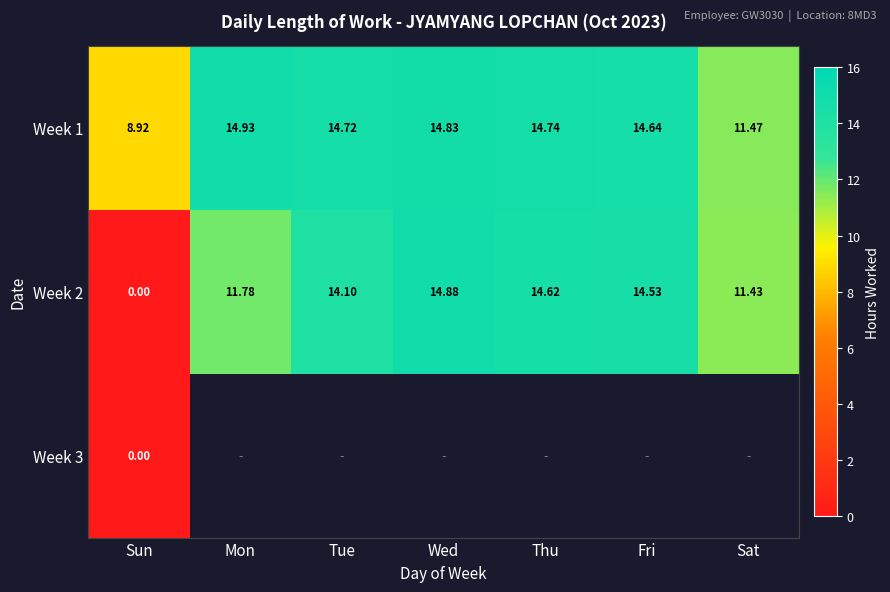

What is the difference between the second highest and second lowest values in the Week 2 series?

3.2